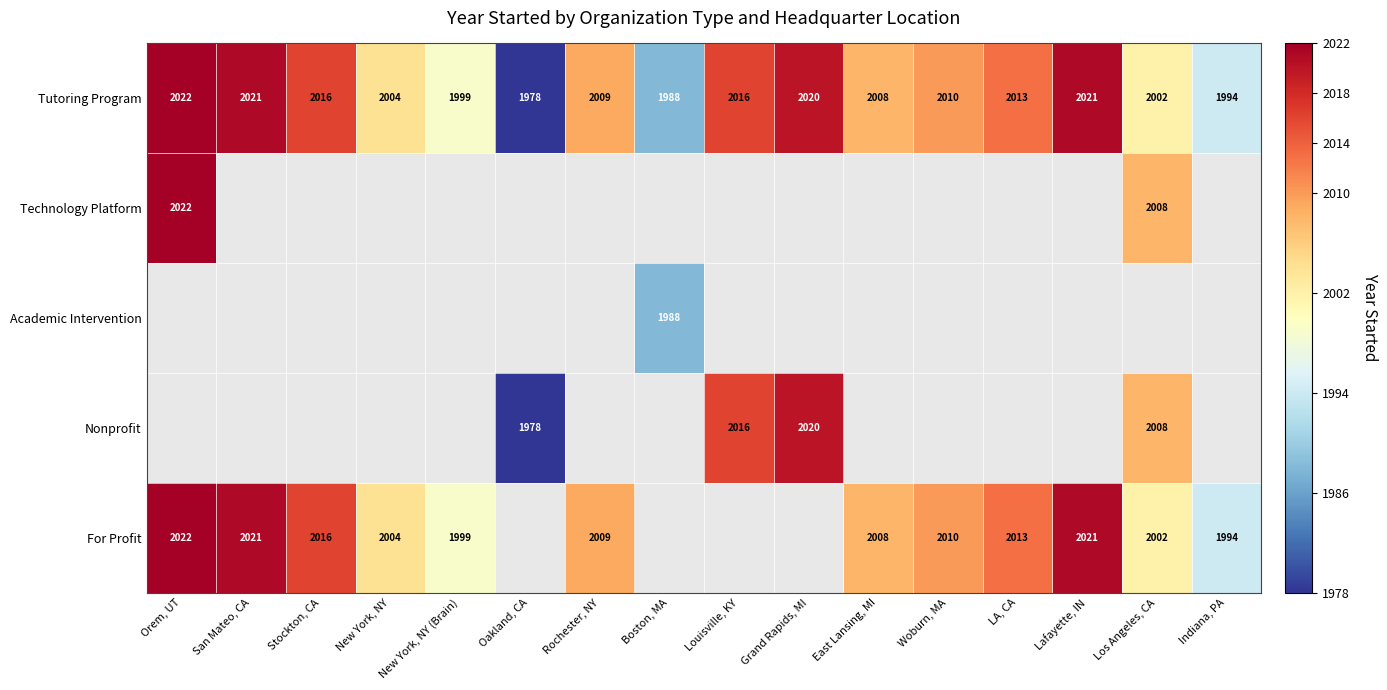

What is the sum of the For Profit values at San Mateo, CA and New York, NY?

4025